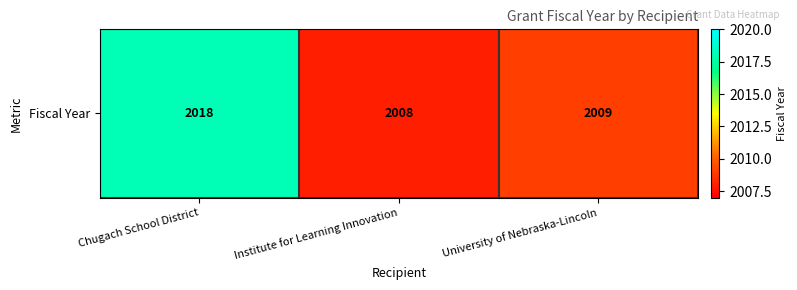

The chart shows a value of 2874 at Institute for Learning Innovation. True or false?

False